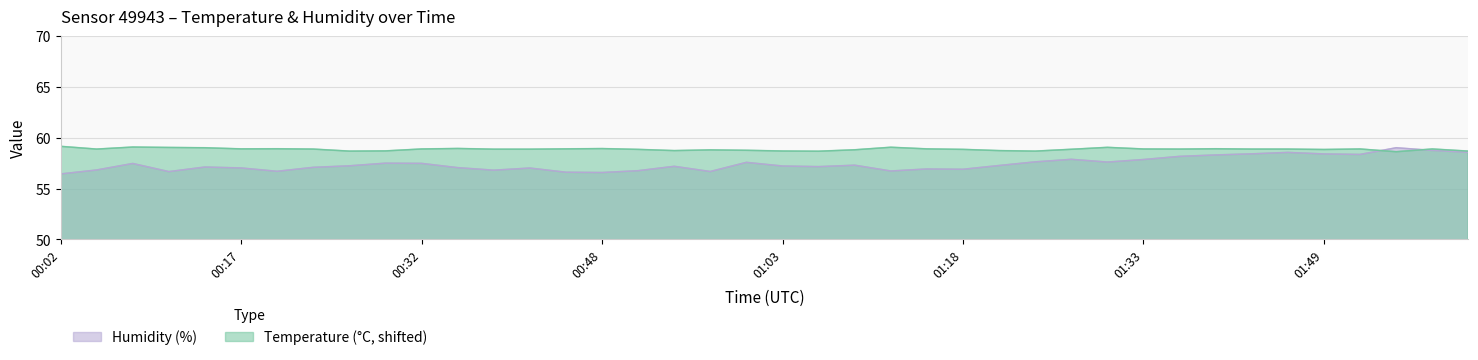

List the series in order of their peak value, lowest first.

humidity, temperature